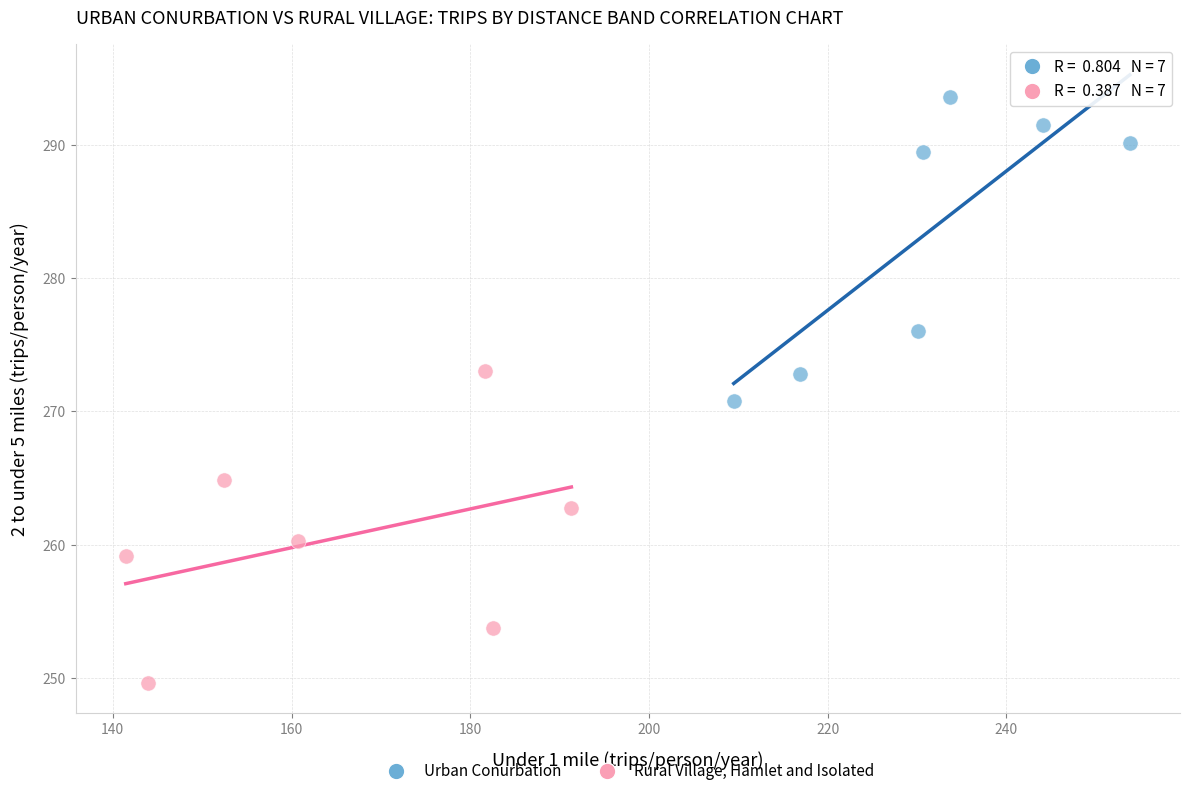

Which series contains the highest Y value?

Urban Conurbation